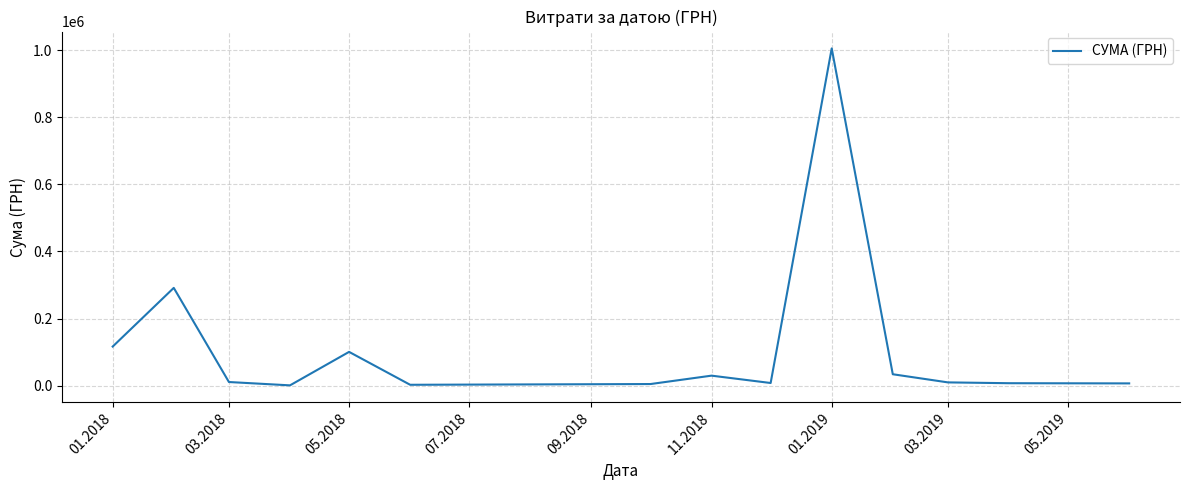

Is this an area chart (filled region under the line)?

No